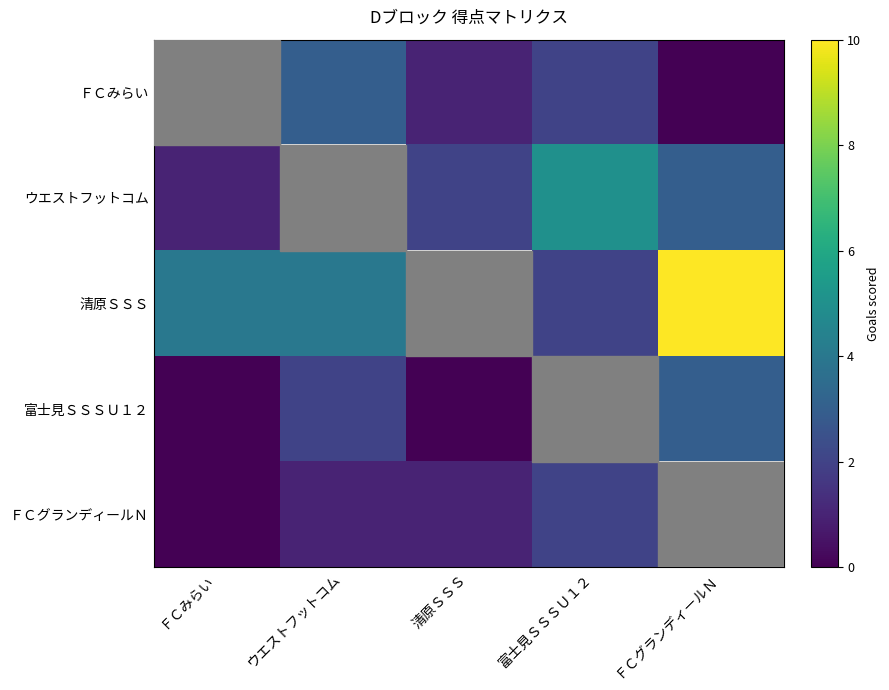

Which series has the largest range (max minus min)?

清原ＳＳＳ